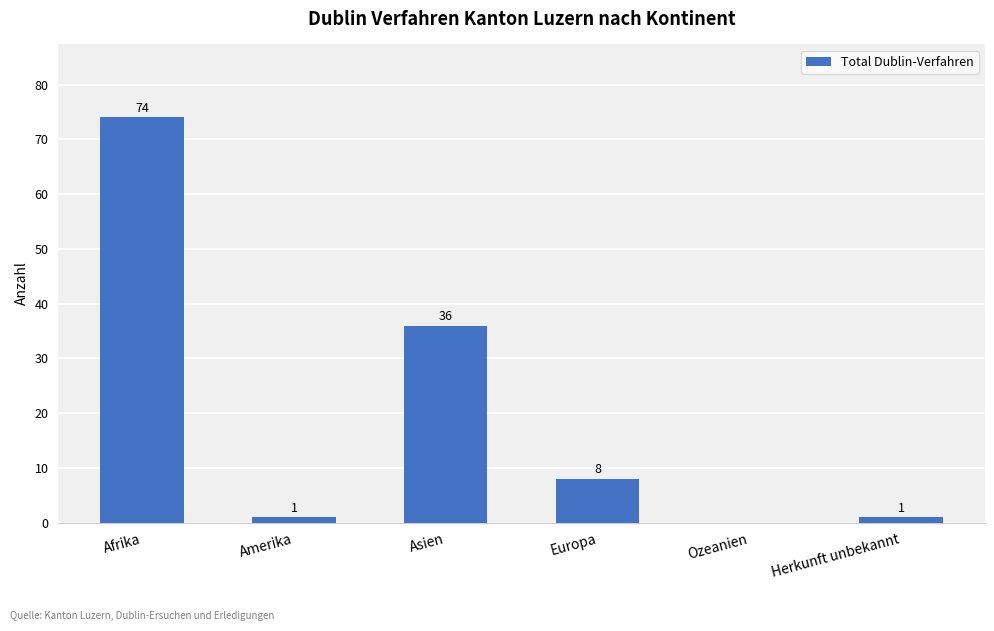

Reading left to right, what are all the values shown in this chart?

74	1	36	8	0	1